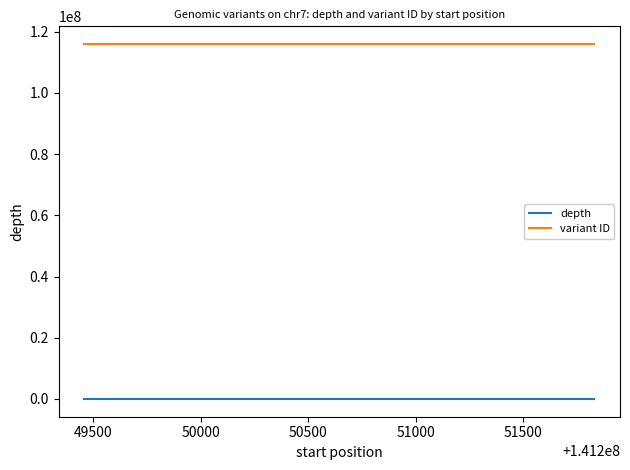

True or false: variant ID and depth cross at least once.

False